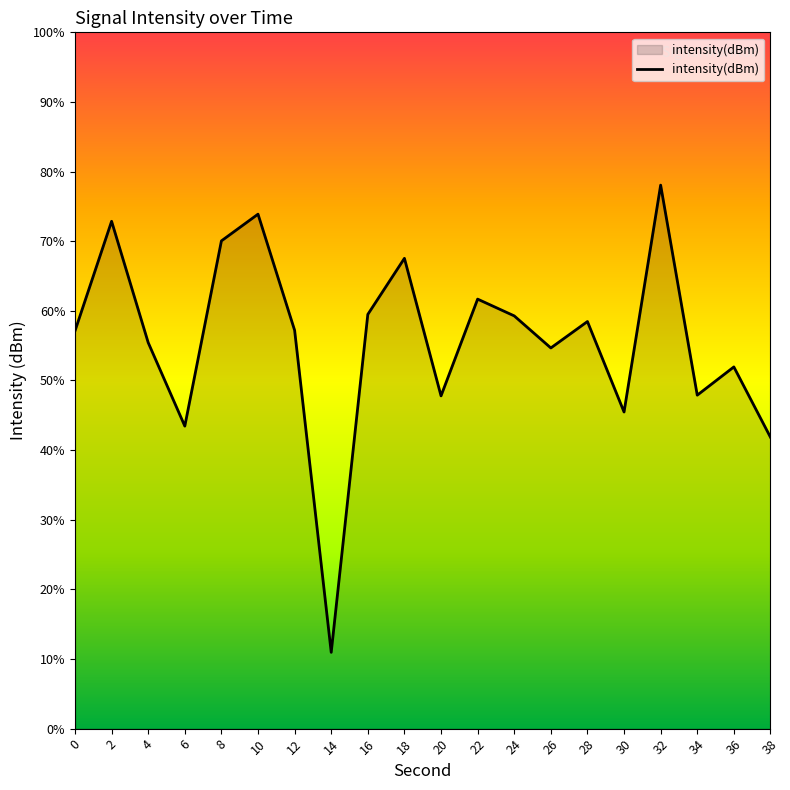

Where does the data first go above -124?

2